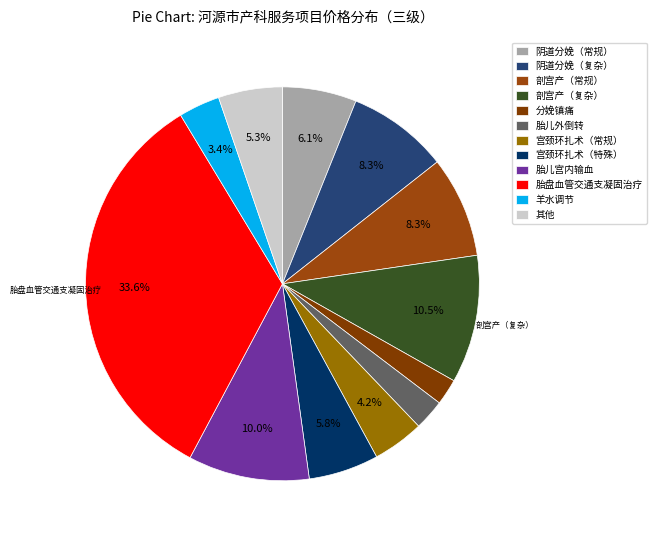

How many segments does this pie chart have?

12